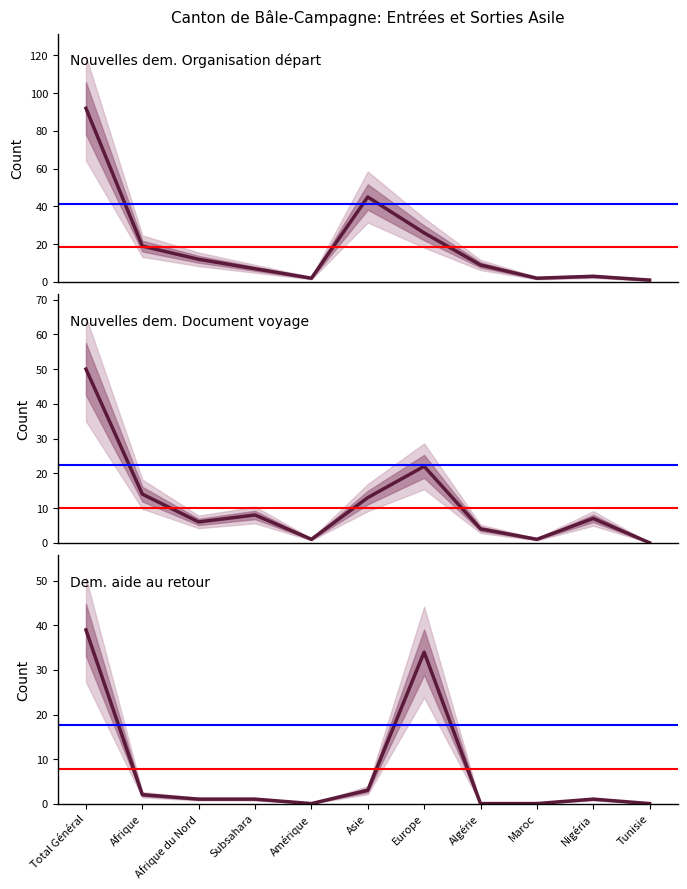

After their last crossing, which series has the higher values: Dem. aide au retour or Nouvelles dem. Document voyage?

Nouvelles dem. Document voyage